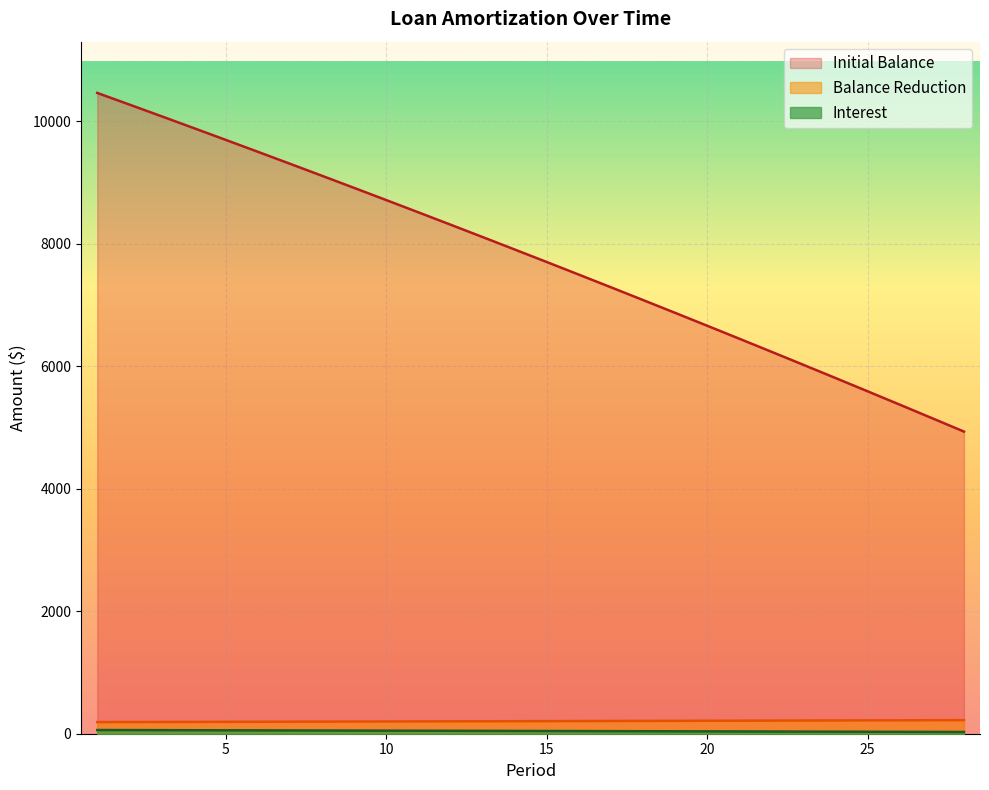

How many data points in Initial Balance are above 7905?

14